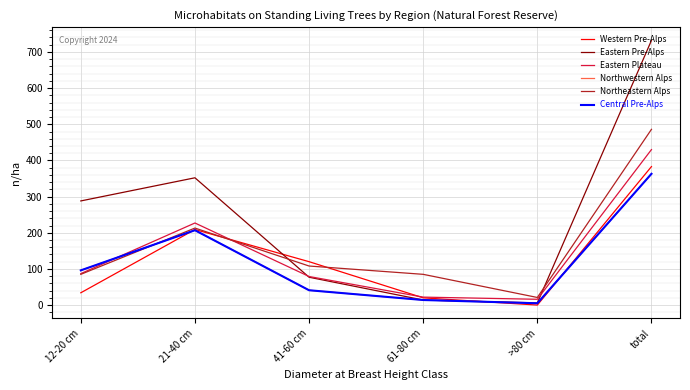

At which label does Central Pre-Alps first exceed 96?

21-40 cm